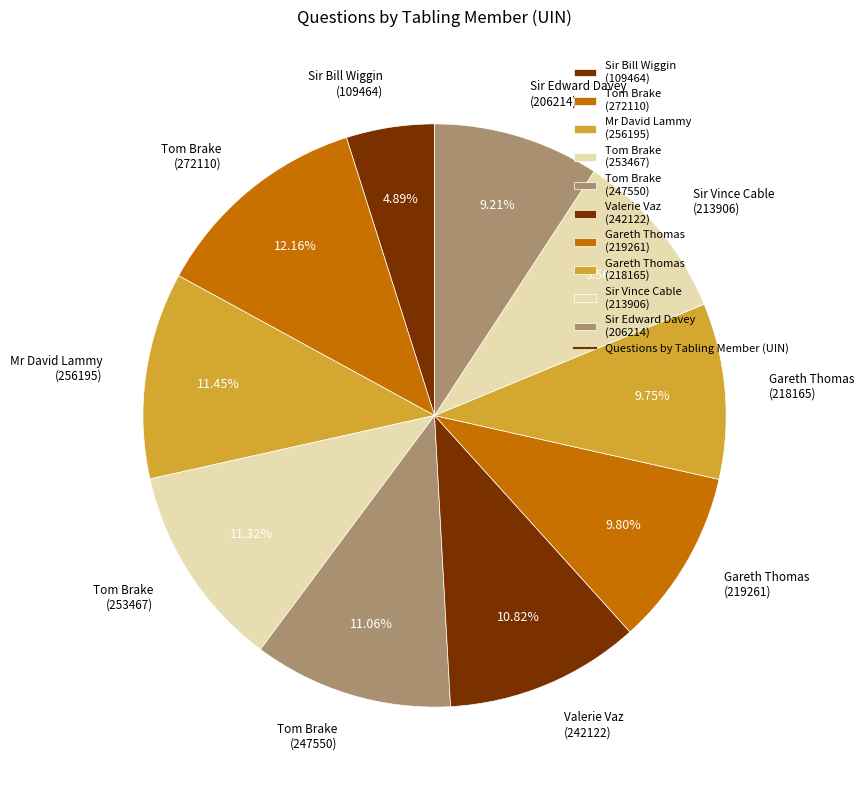

What is the smallest slice in the pie chart?

Sir Bill Wiggin (109464)